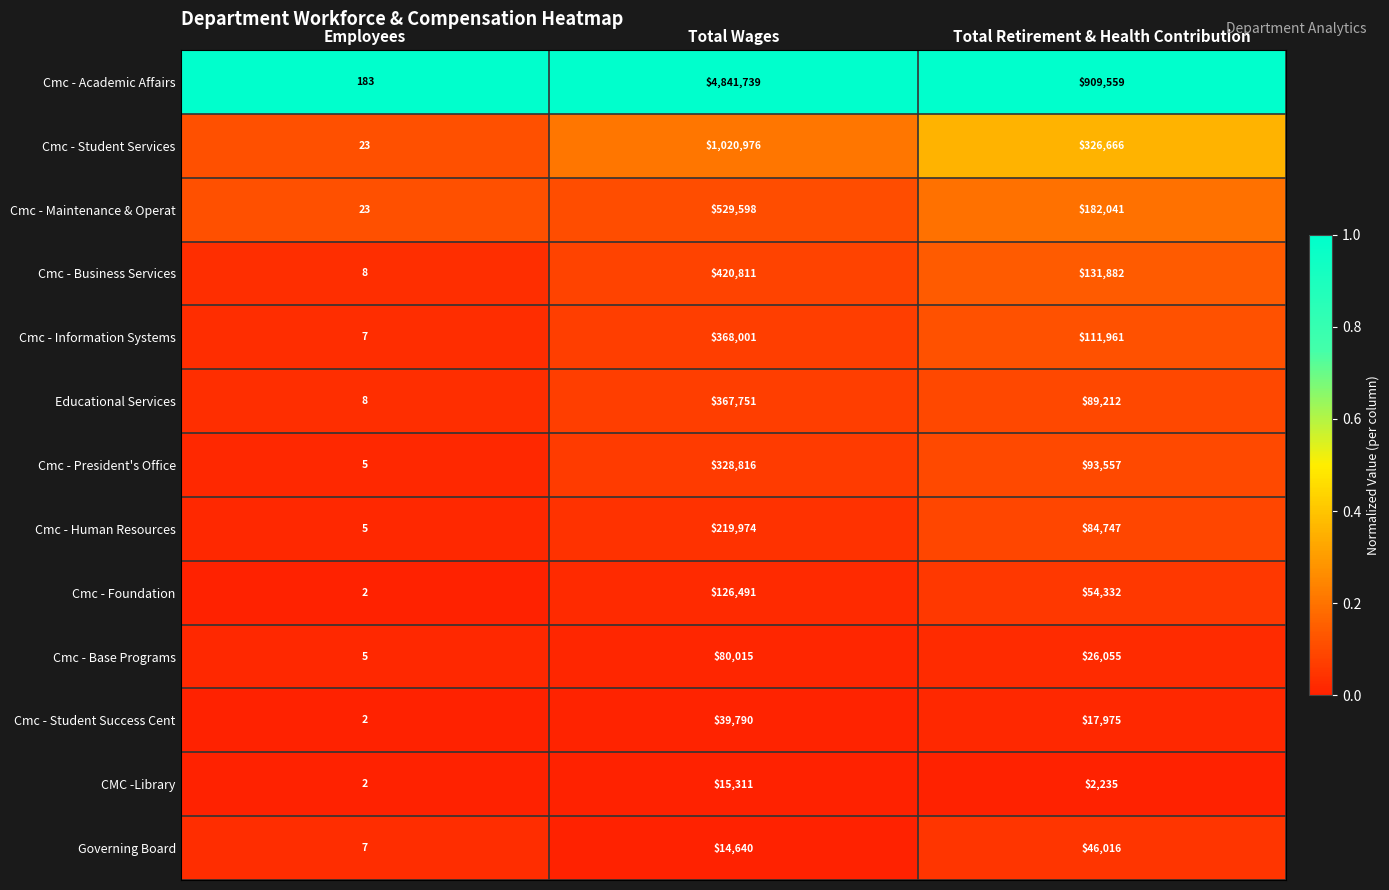

Which series has the largest total across all categories?

Cmc - Academic Affairs